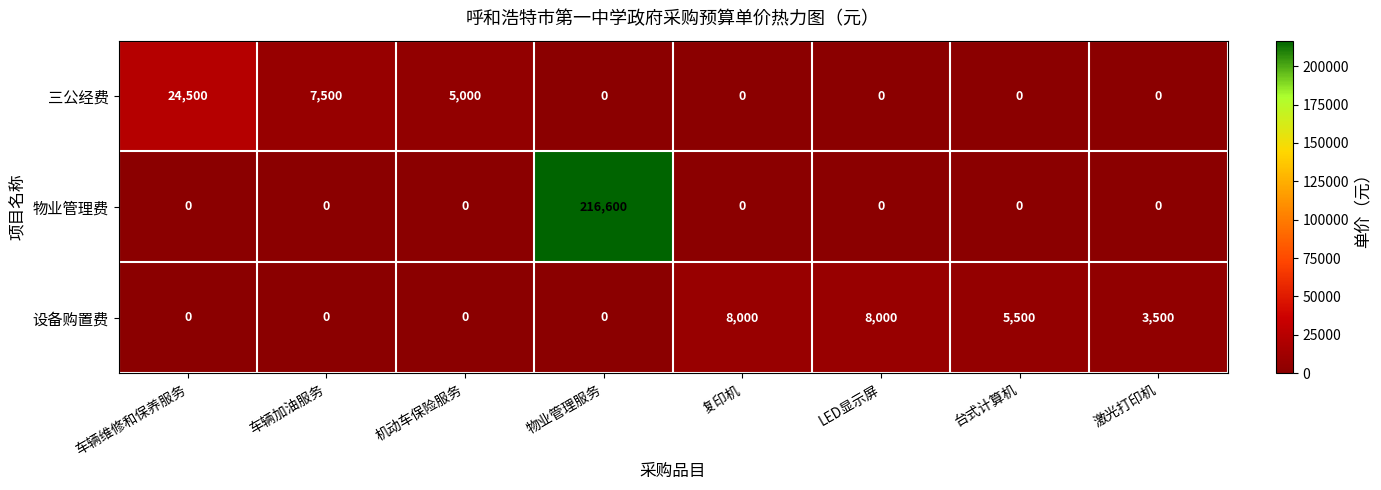

Which series has the largest total across all categories?

物业管理费